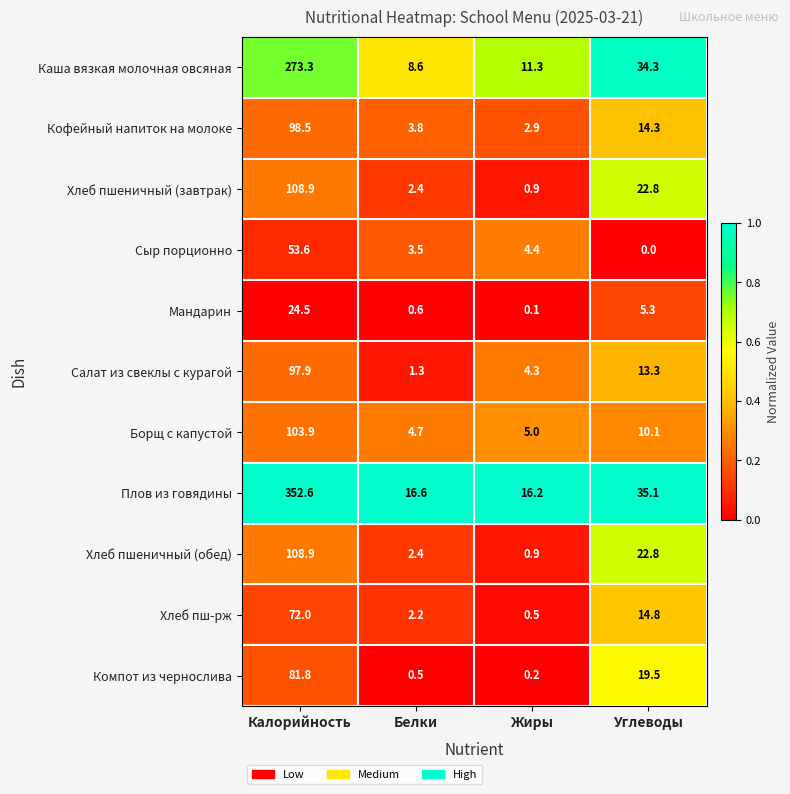

What is the difference between the Борщ с капустой values at Углеводы and Калорийность?

93.8